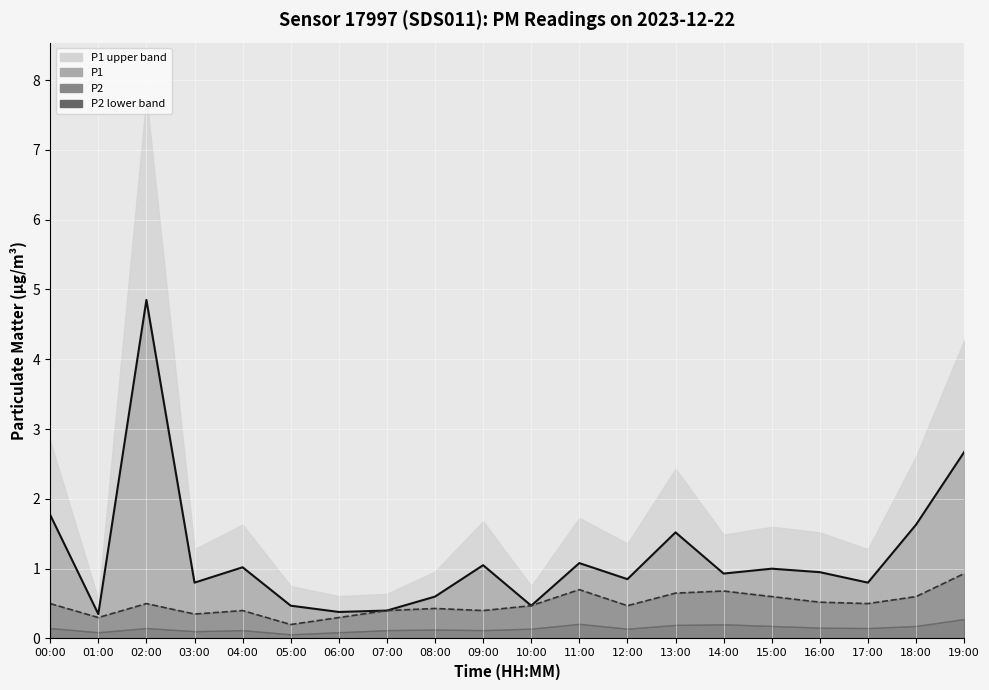

What position from the right is 09:00?

11